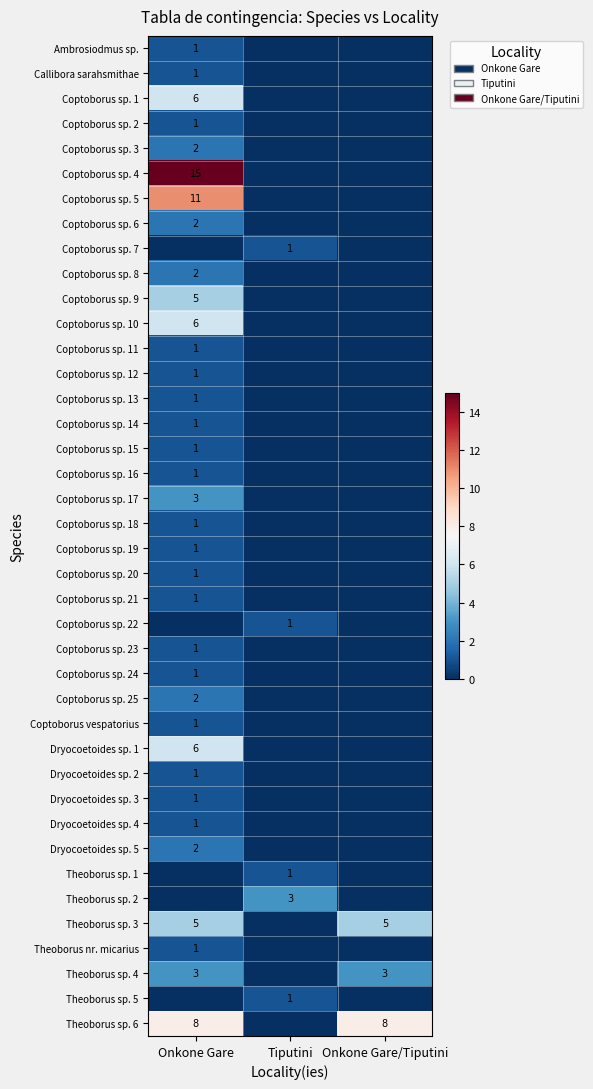

Is it true that Coptoborus sp. 2 equals 1 at Onkone Gare?

True